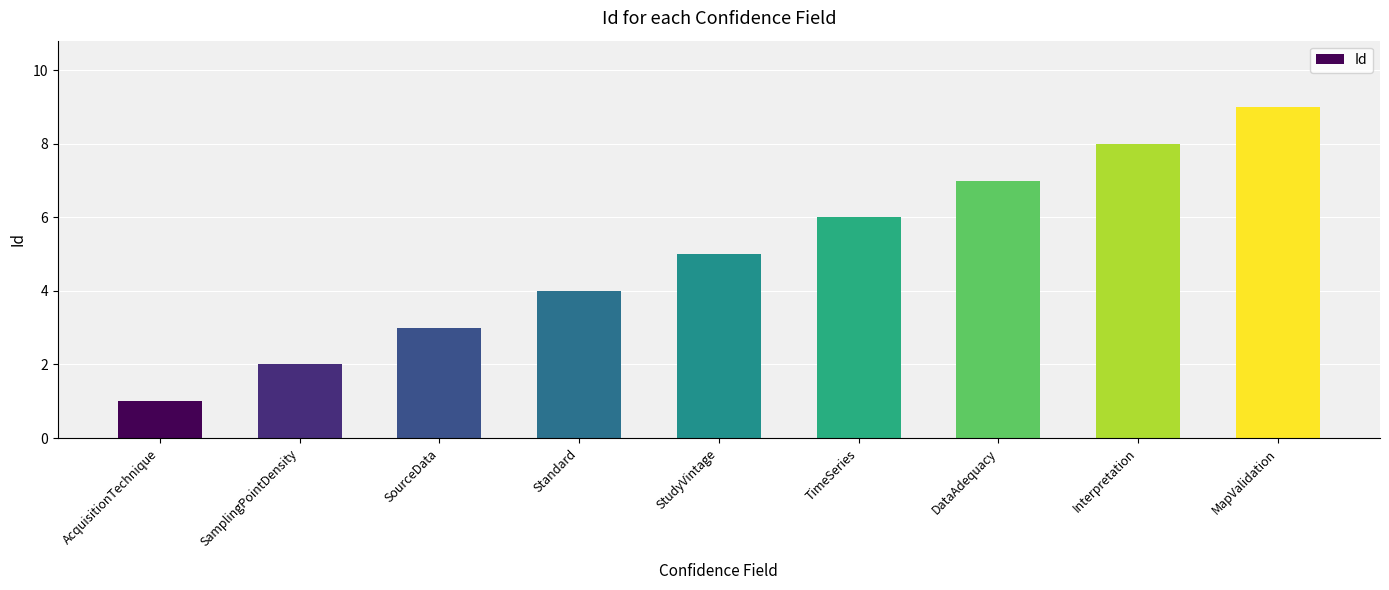

How many data points does each series have?

9